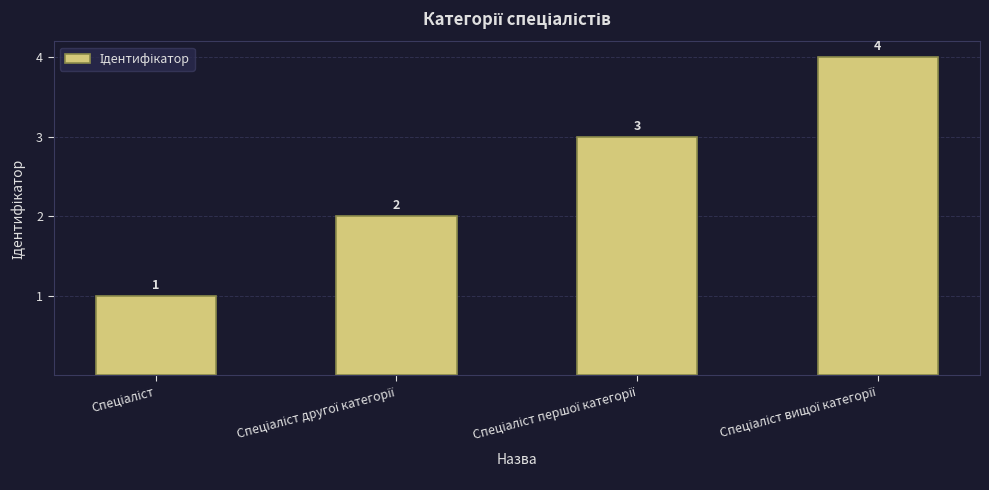

How many values are between 2 and 4?

3